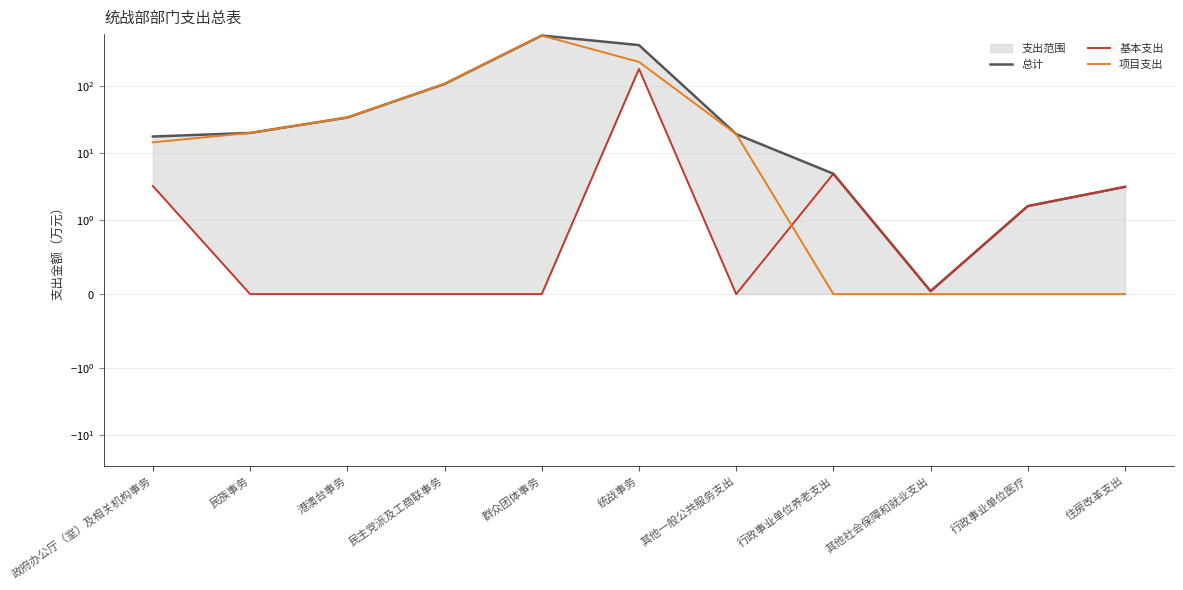

Is the value of 项目支出 at 政府办公厅（室）及相关机构事务 greater than the value of 基本支出 at 港澳台事务?

Yes